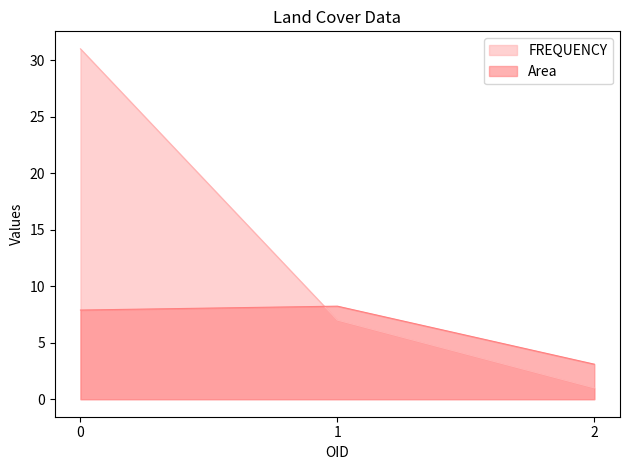

What is the value of the Area point at the 3rd from the left?

3.1